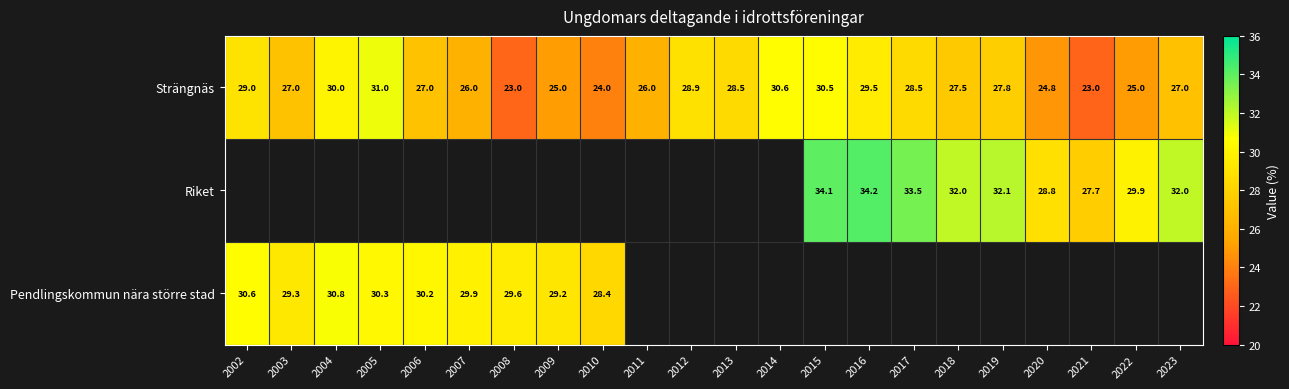

How many values in the Strängnäs series are below 27?

8